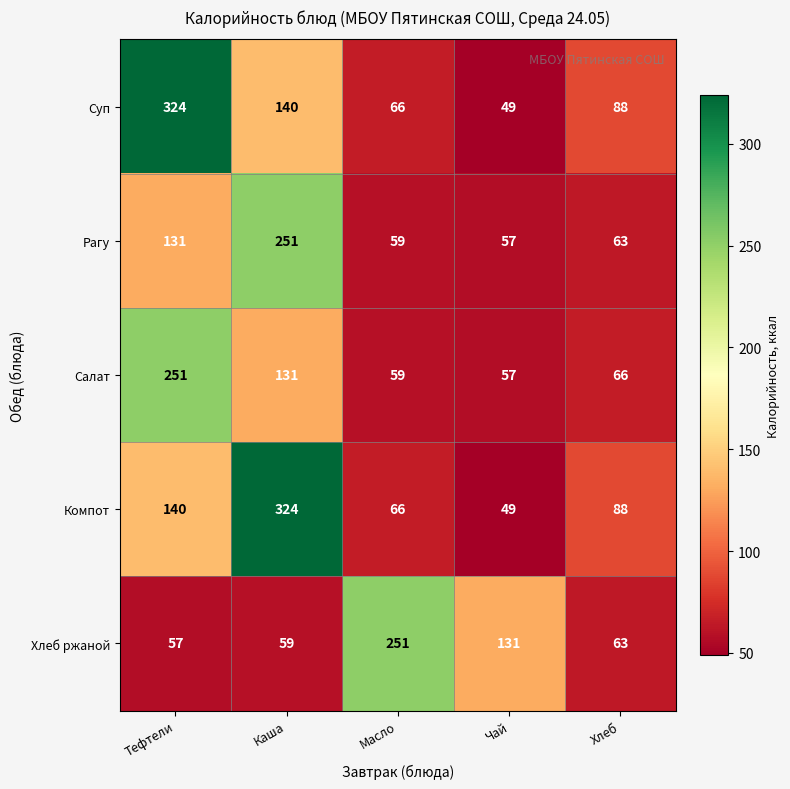

Is it true that Компот equals 37 at Хлеб?

False